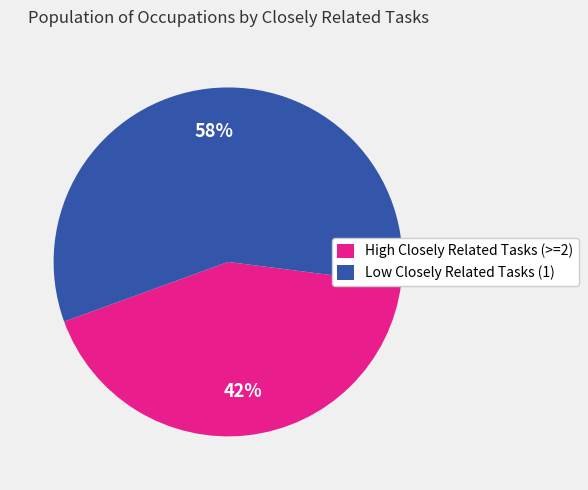

Which category has the smallest portion of the pie?

High Closely Related Tasks (>=2)